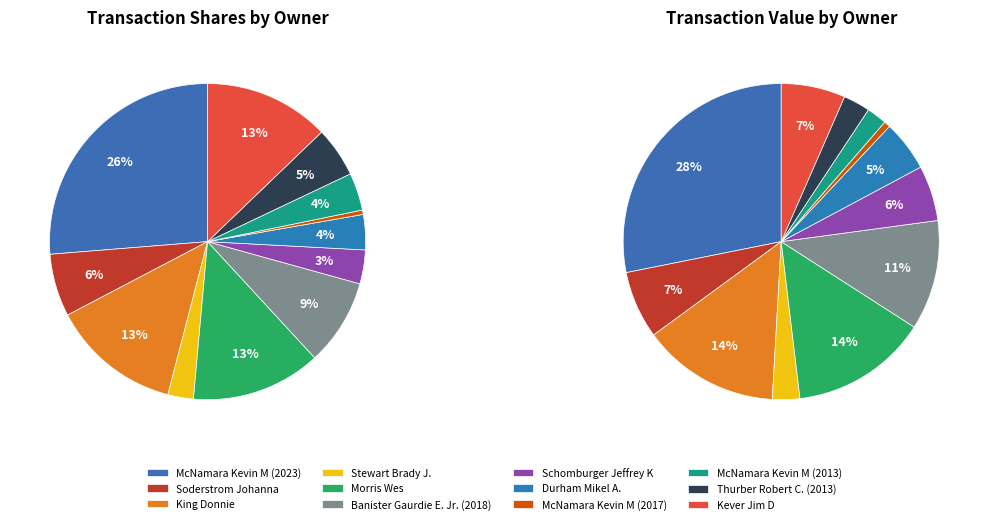

Is there a majority slice in this chart?

No